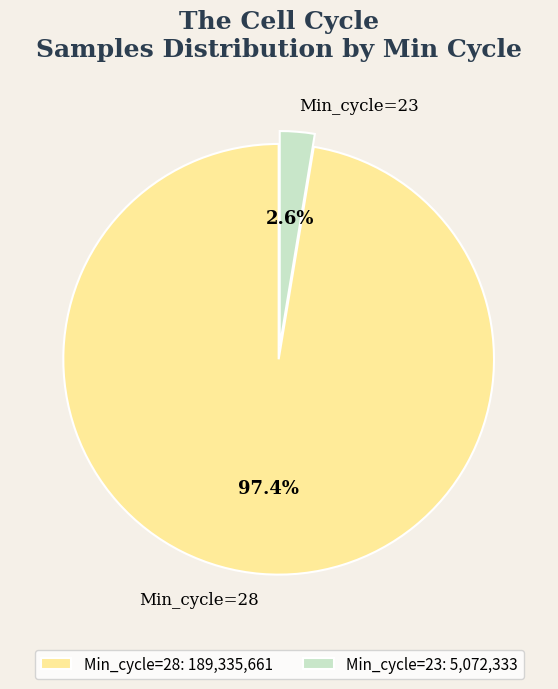

Between Min_cycle=28 and Min_cycle=23, which is larger?

Min_cycle=28